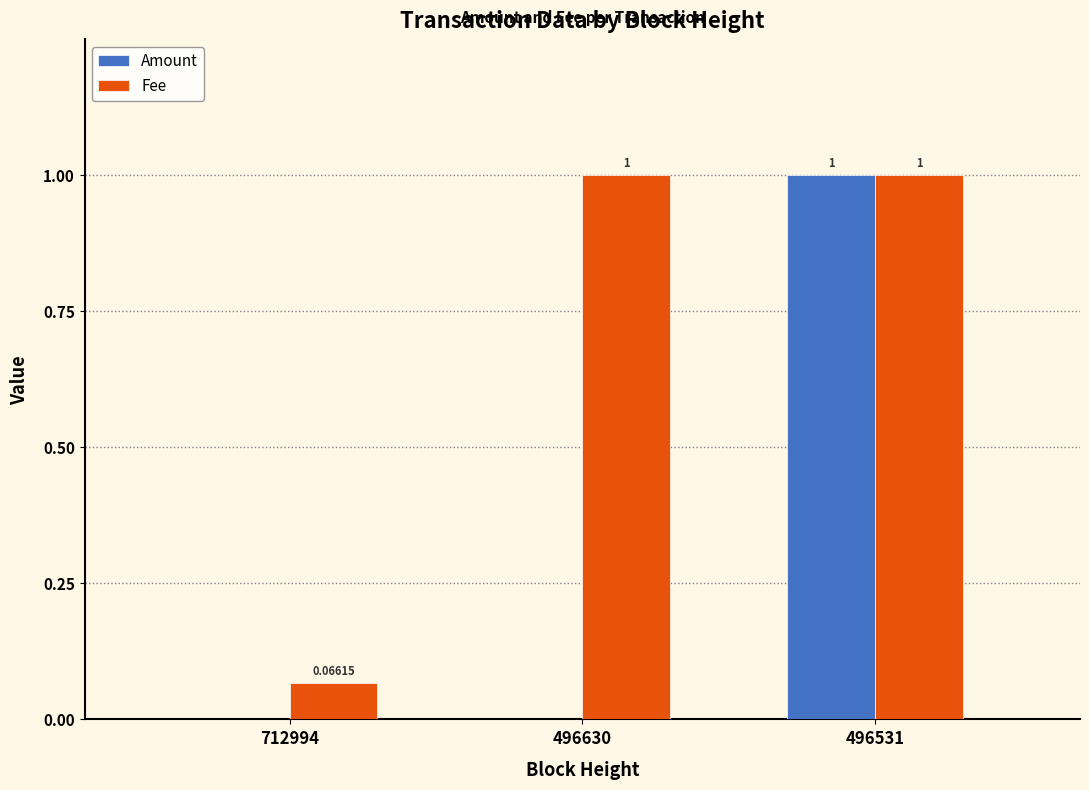

Which series changed the most between 712994 and 496531?

Amount